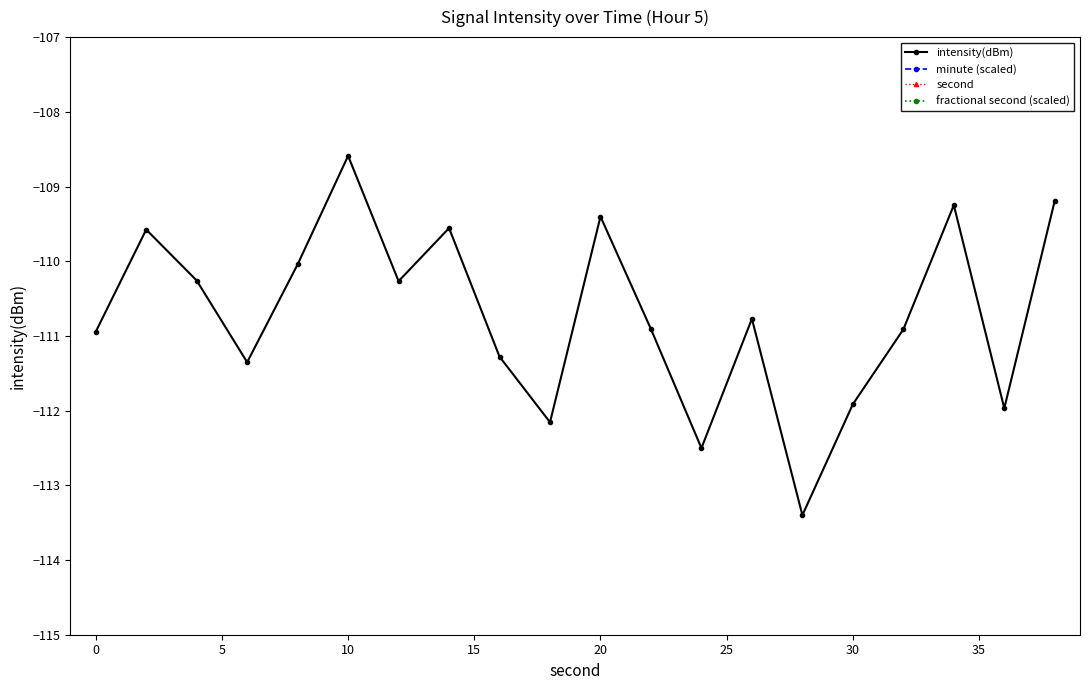

How many series are shown in this chart?

4